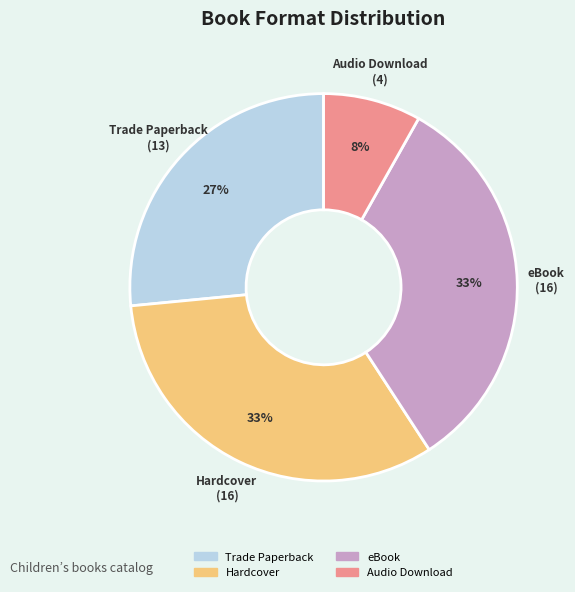

How many slices are in this pie chart?

4